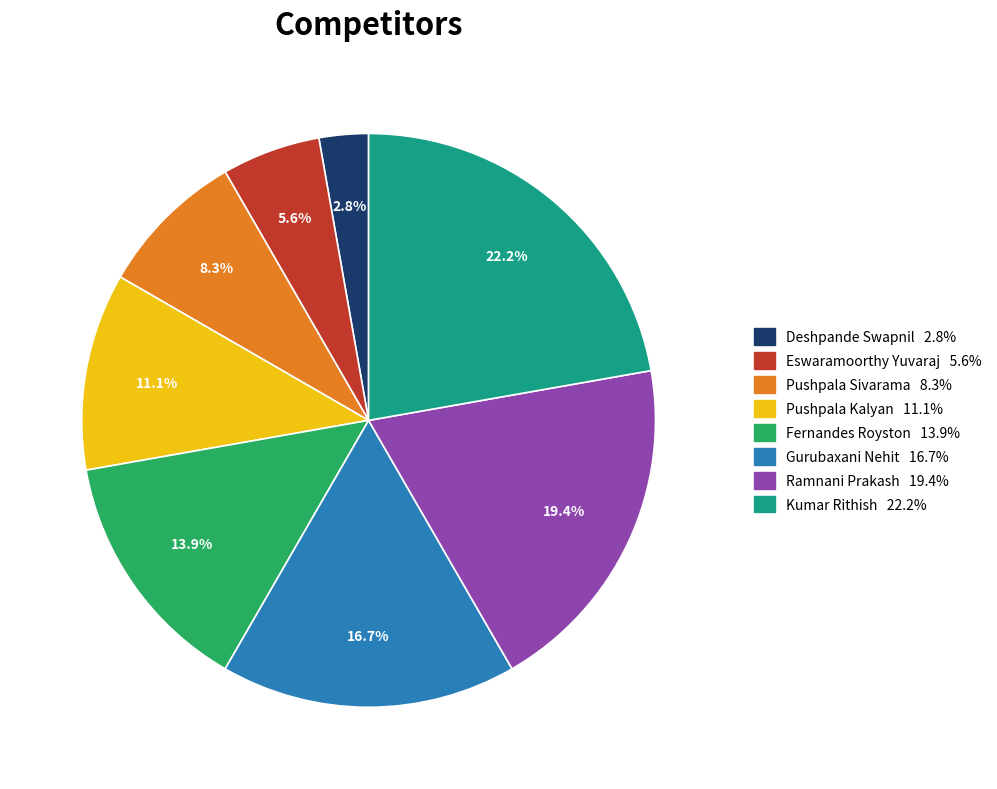

Approximately how many times larger is the value at Eswaramoorthy Yuvaraj compared to Gurubaxani Nehit?

0.3